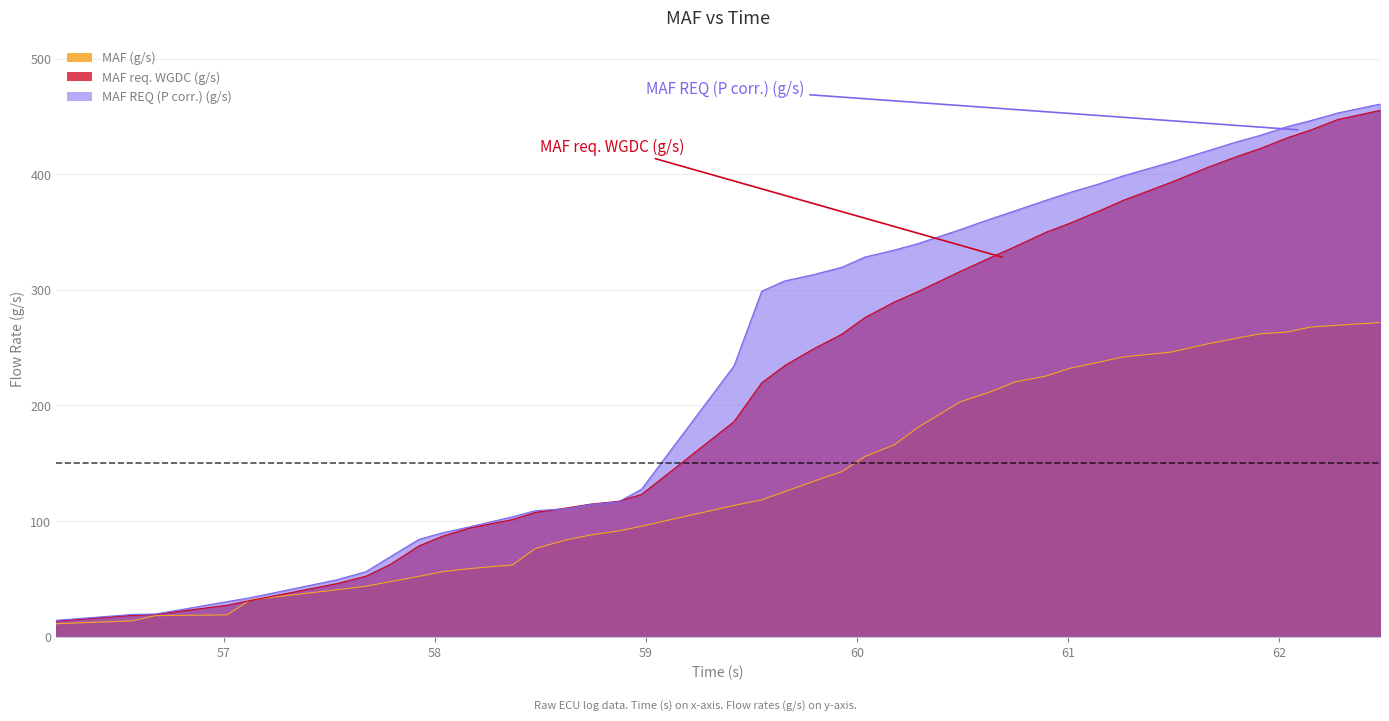

What value does the MAF REQ (P corr.) (g/s) series have at 57.537?

49.2